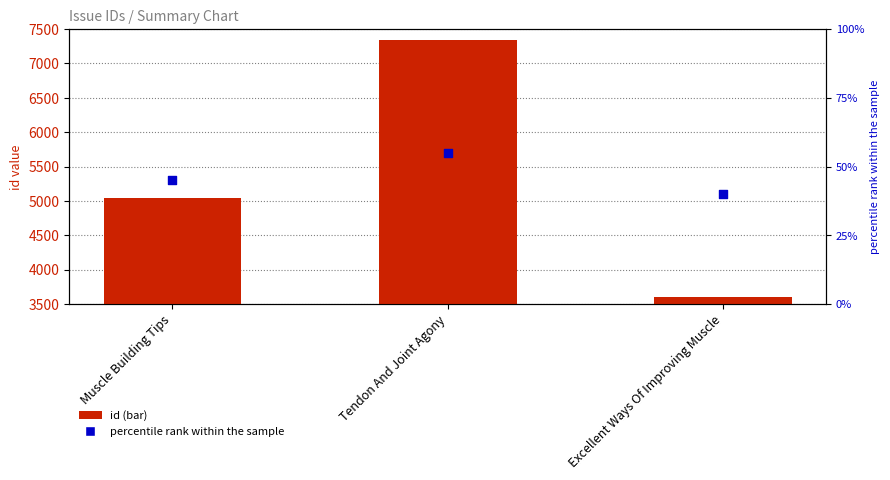

Which series has the largest Y range (max minus min)?

id